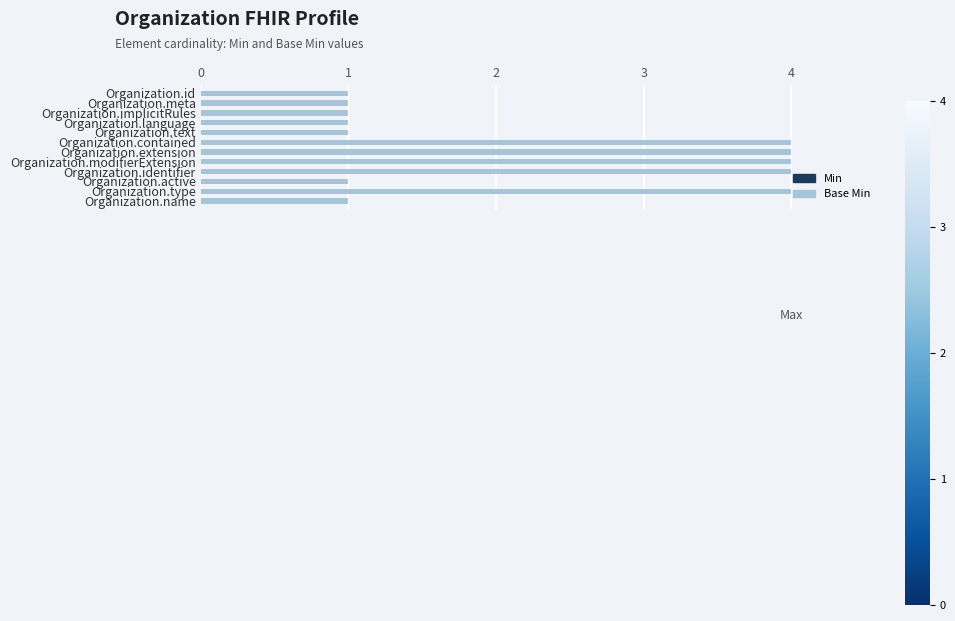

What is the difference between the maximum and minimum values?

3